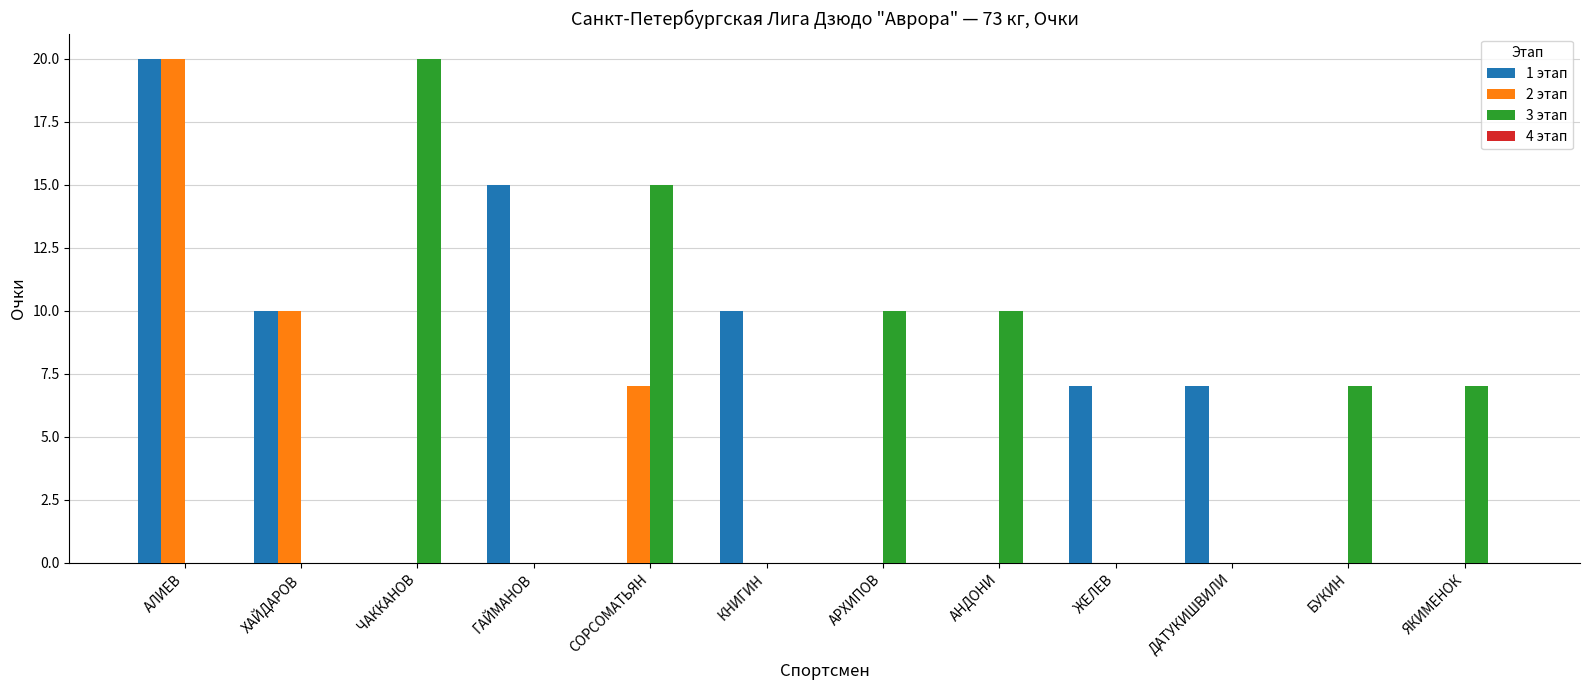

How many groups of bars are there?

12